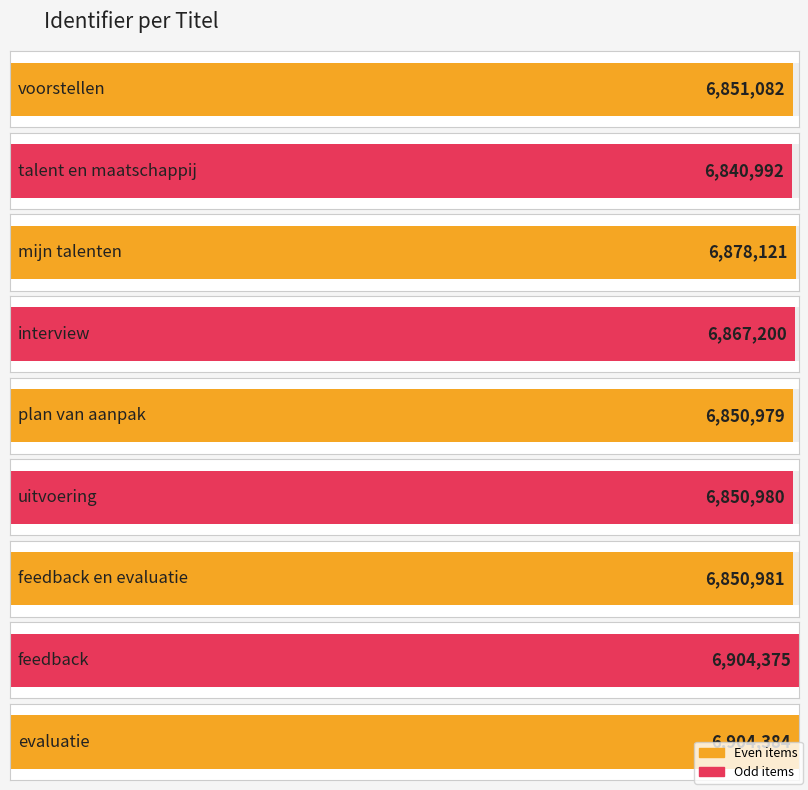

Reading left to right, extract all data points from this chart.

voorstellen=6851082	talent en maatschappij=6840992	mijn talenten=6878121	interview=6867200	plan van aanpak=6850979	uitvoering=6850980	feedback en evaluatie=6850981	feedback=6904375	evaluatie=6904384